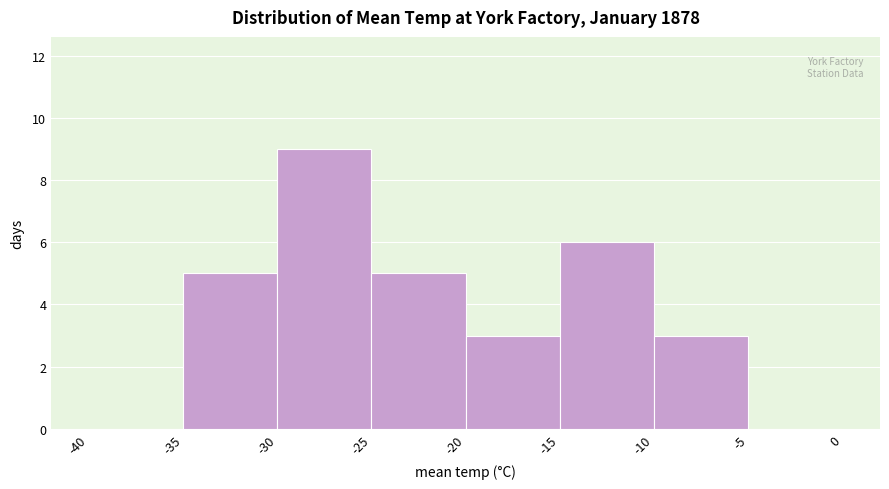

What is the height of the bar covering -25 to -20 on the x-axis? The values are not printed on the chart, so give them approximately, as read against the axis.

5